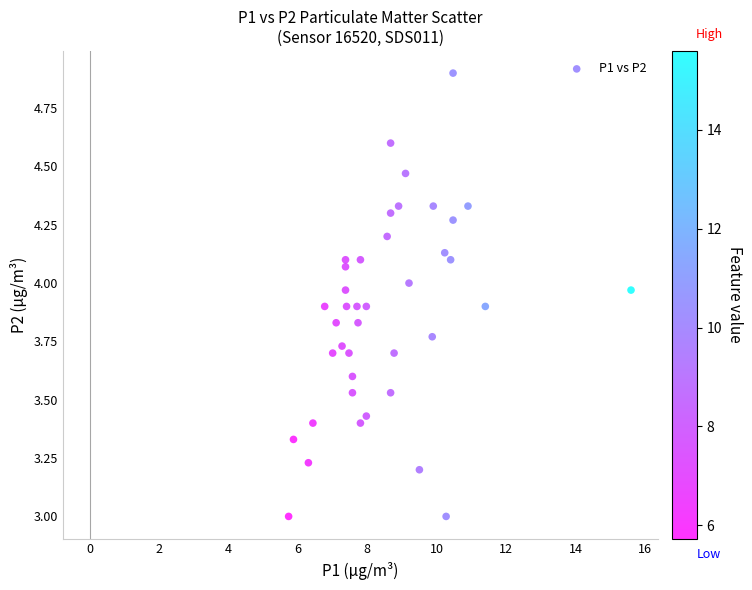

What is the range of X values (max minus min)?

9.9